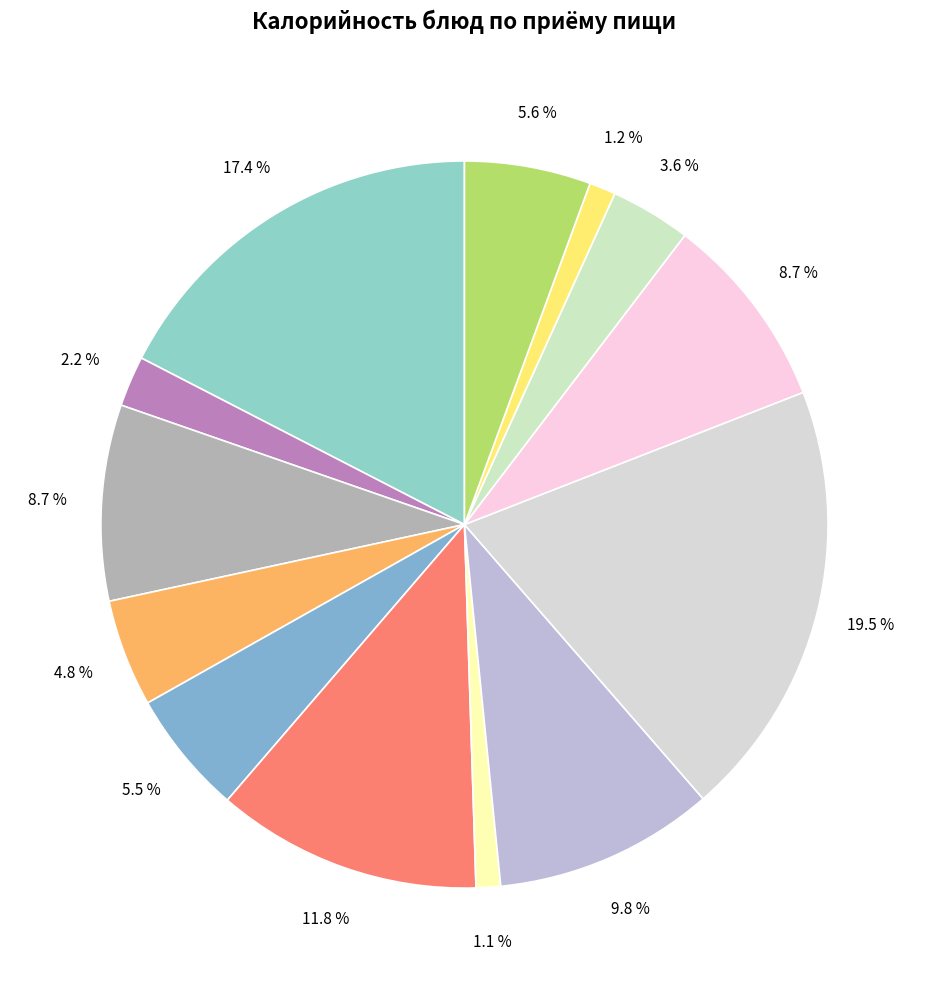

Is there any slice that represents more than half of the pie?

No